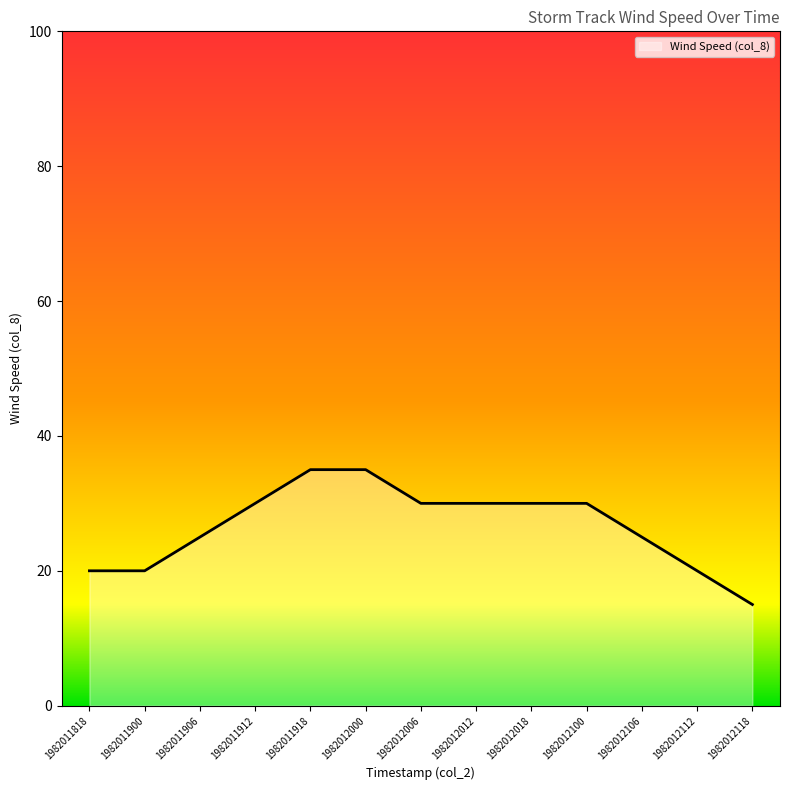

What is the minimum value shown in the chart?

15